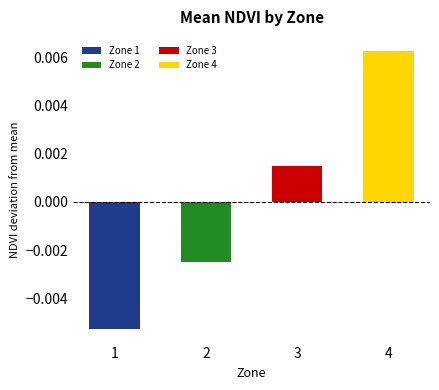

Which category has the highest value across all series?

4